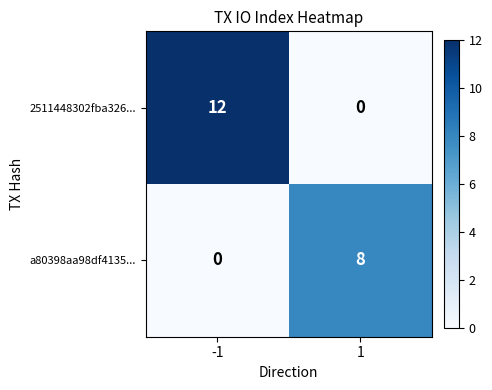

The a80398aa98df4135... series shows 4 at -1. True or false?

False